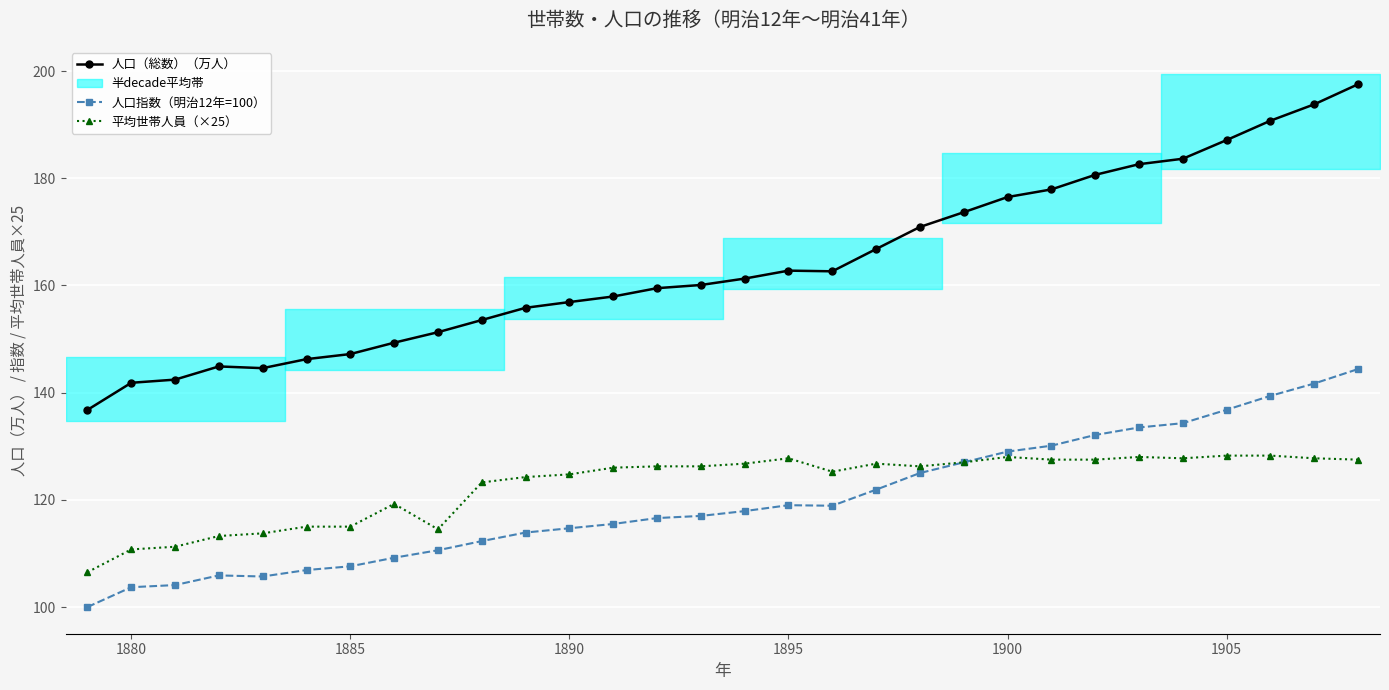

True or false: 人口（総数）（万人） and 平均世帯人員（×25） intersect in this chart.

False